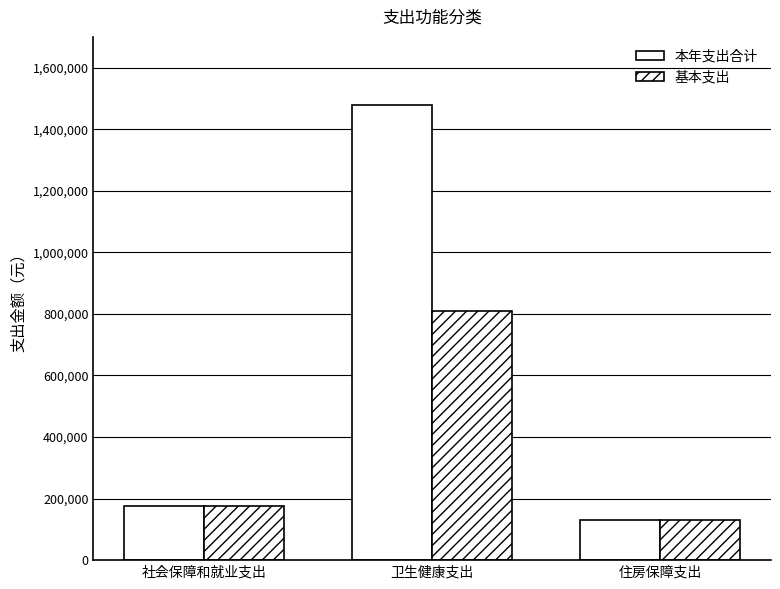

How many bars are there in total?

6